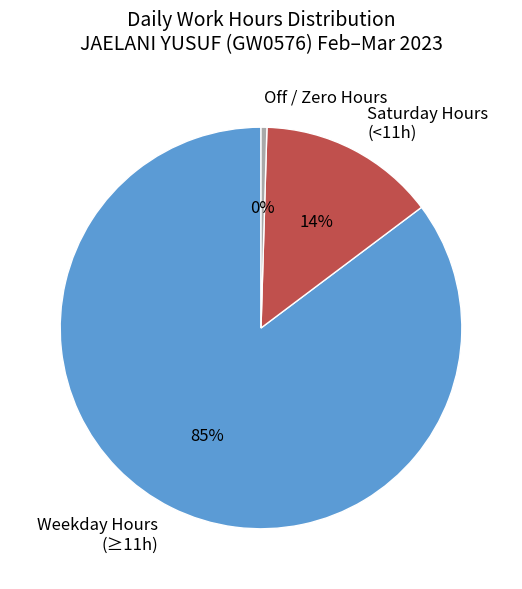

What is the largest slice in the pie chart?

Weekday Hours (≥11h)